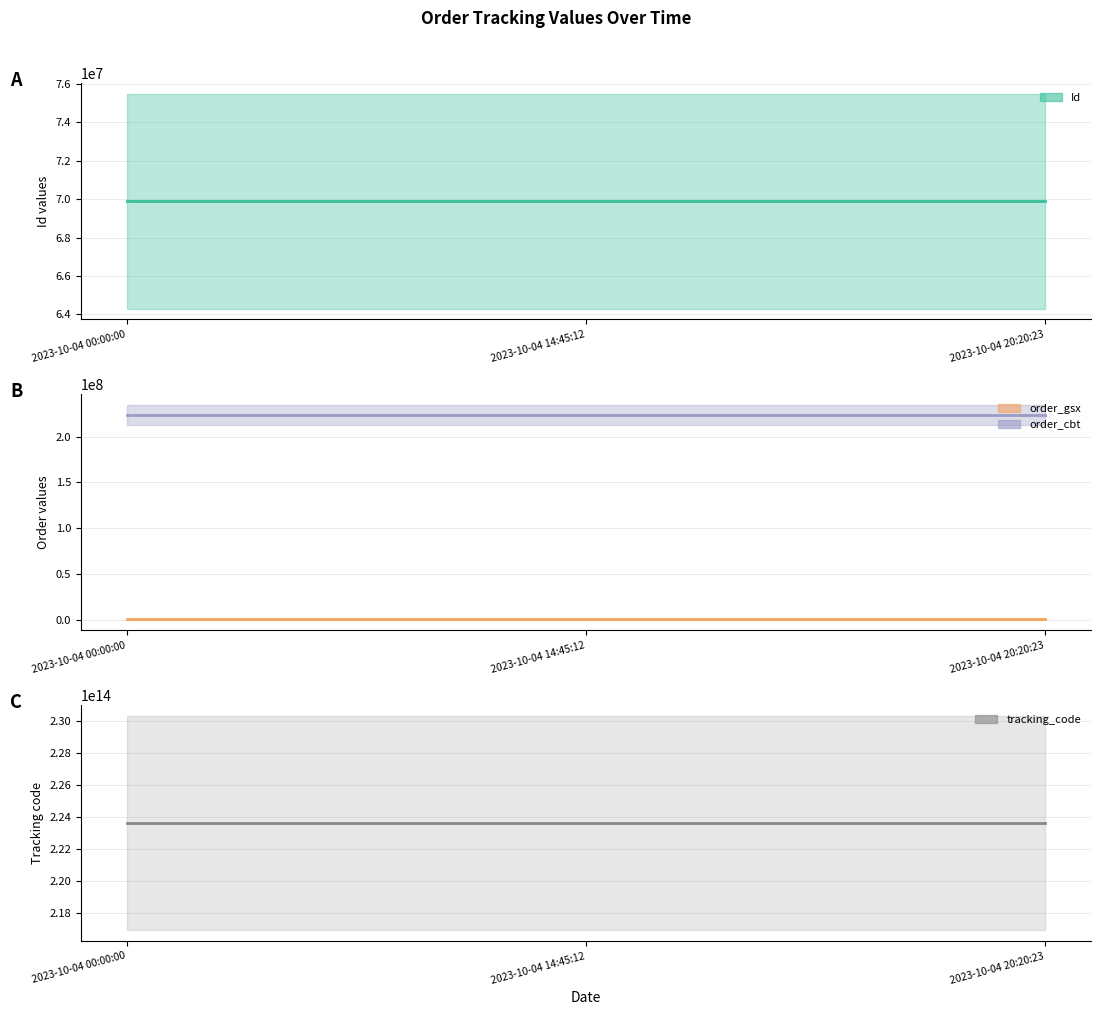

What is the label of the 1st point from the left?

2023-10-04 00:00:00